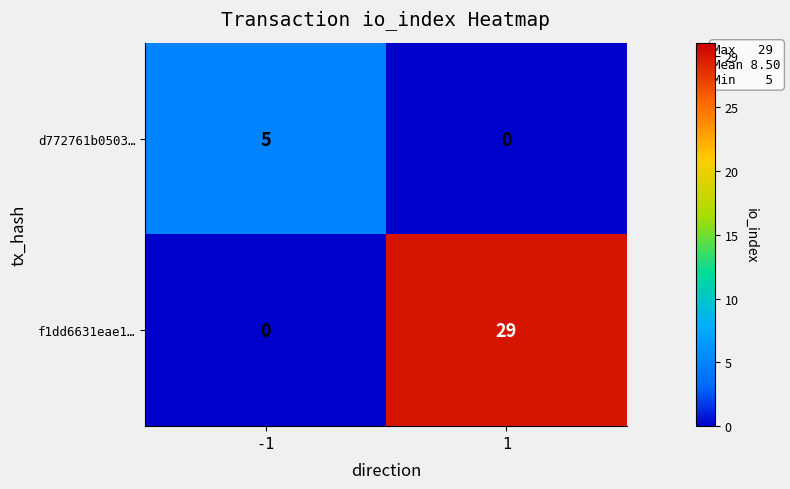

Between -1 and 1, which series saw the biggest shift?

f1dd6631eae1…